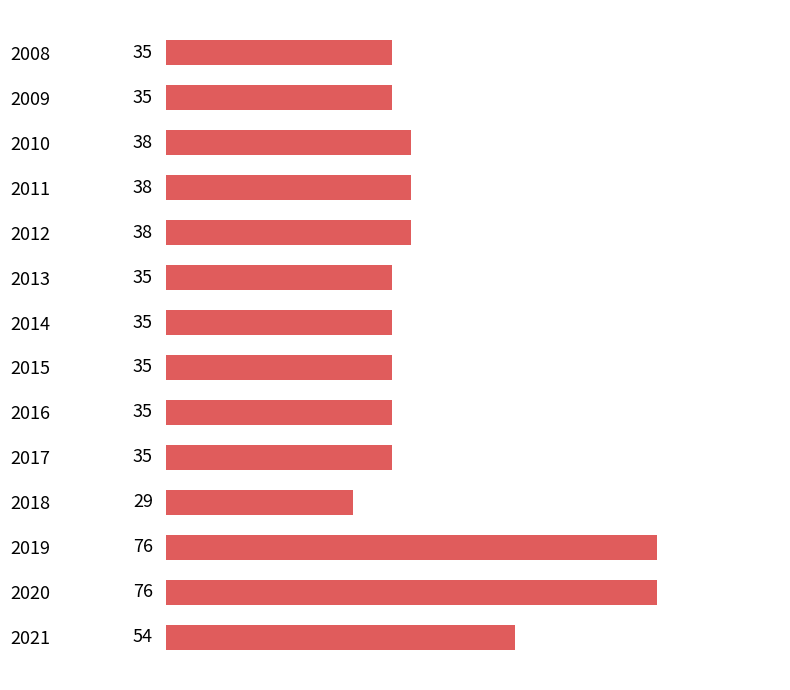

What is the greatest value displayed?

76